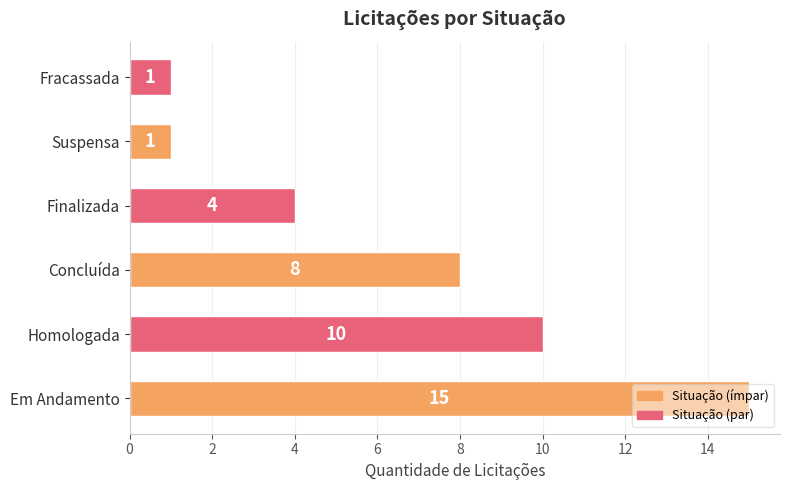

What is the greatest value displayed?

15